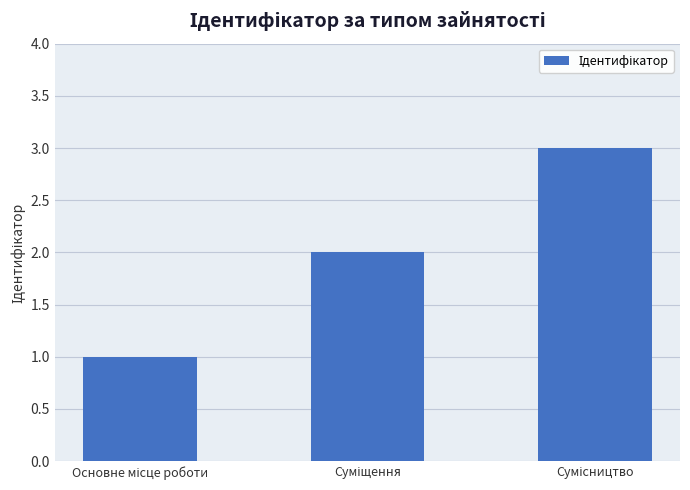

What is the maximum value shown in the chart?

3